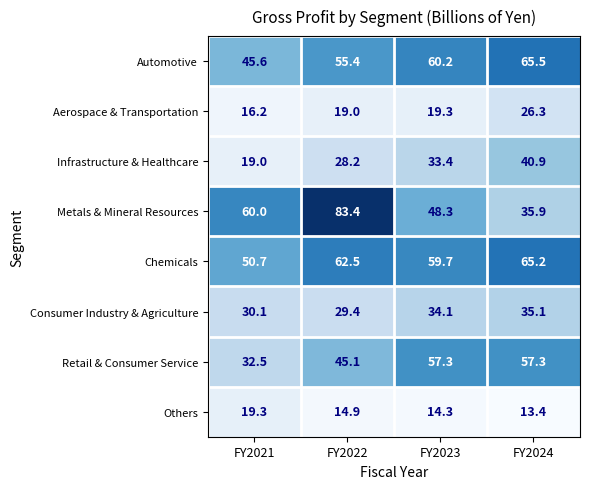

Which series has the widest spread of values?

Metals & Mineral Resources